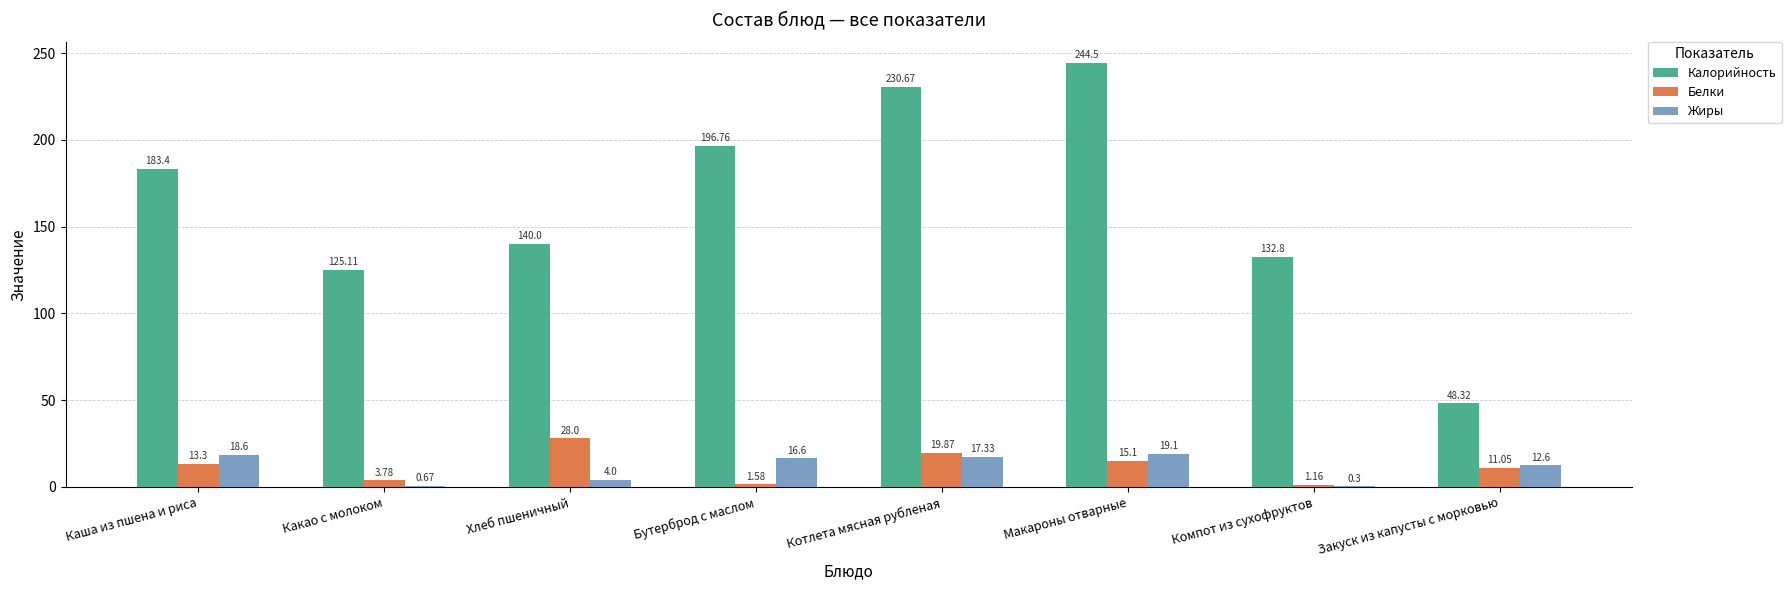

What is the sum of all Жиры values?

89.2